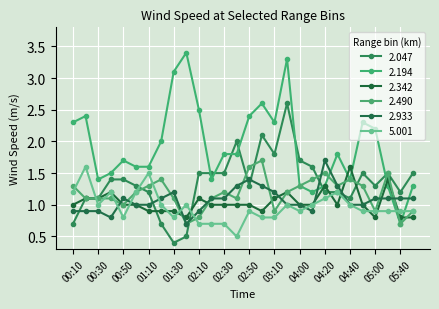

What is the label of the 18th point from the right?

02:10